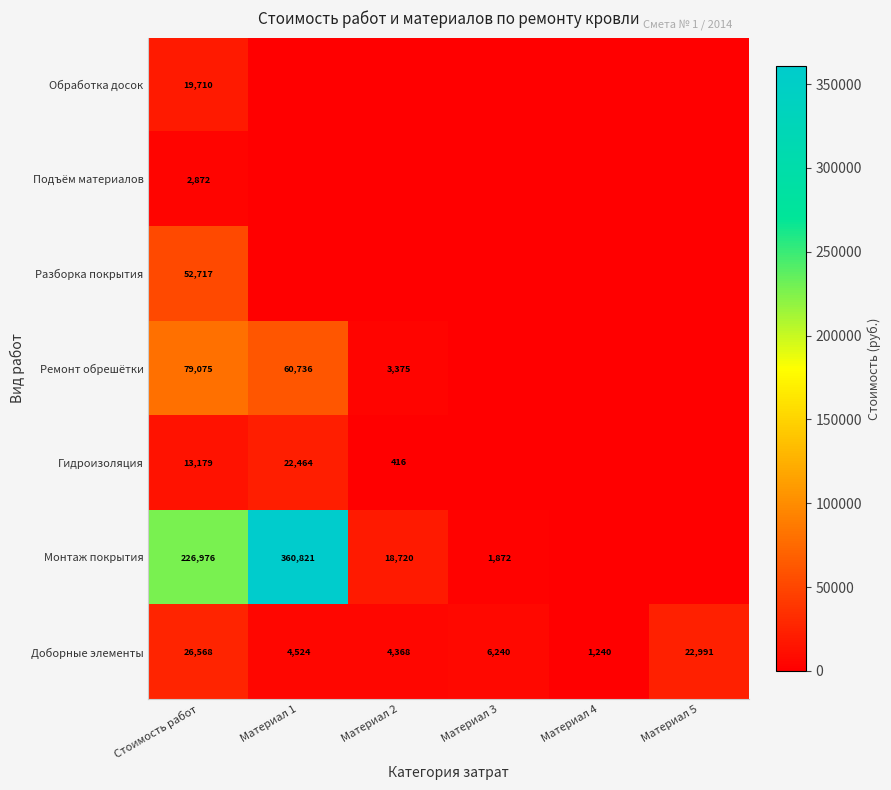

What is the sum of the Доборные элементы values at Материал 4 and Стоимость работ?

27808